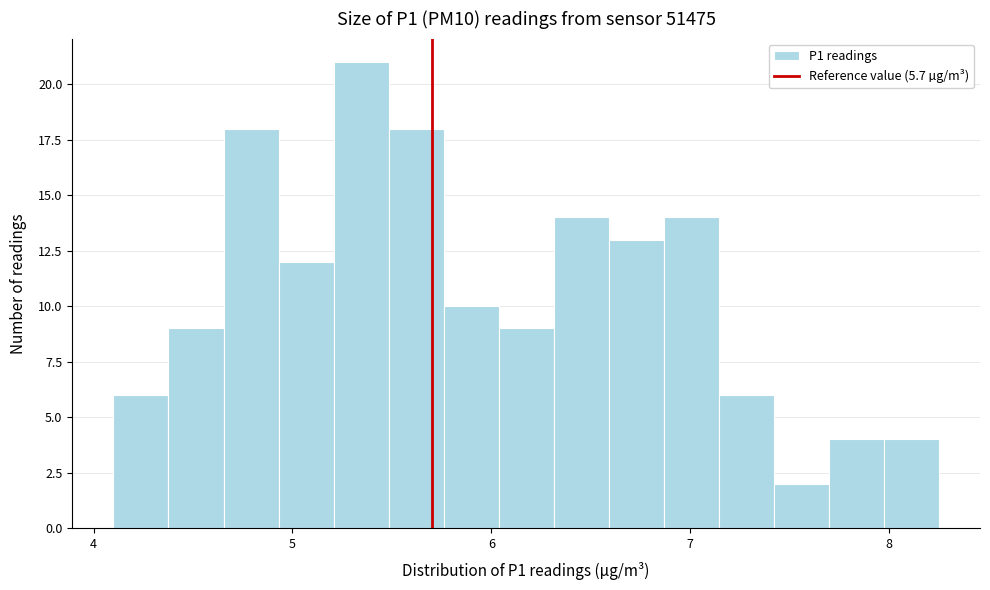

Around what value on the x-axis is the tallest bar? Give the approximate position of its centre, as read against the axis.

5.3